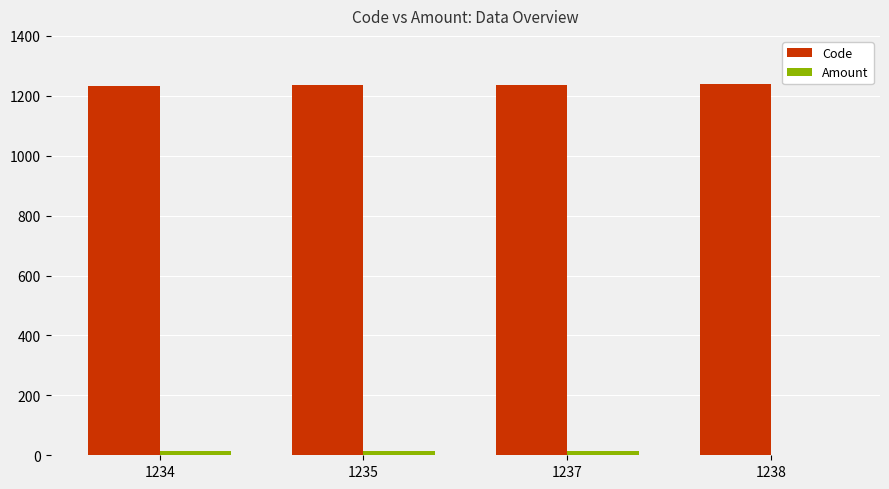

Which series has the largest total across all categories?

Code